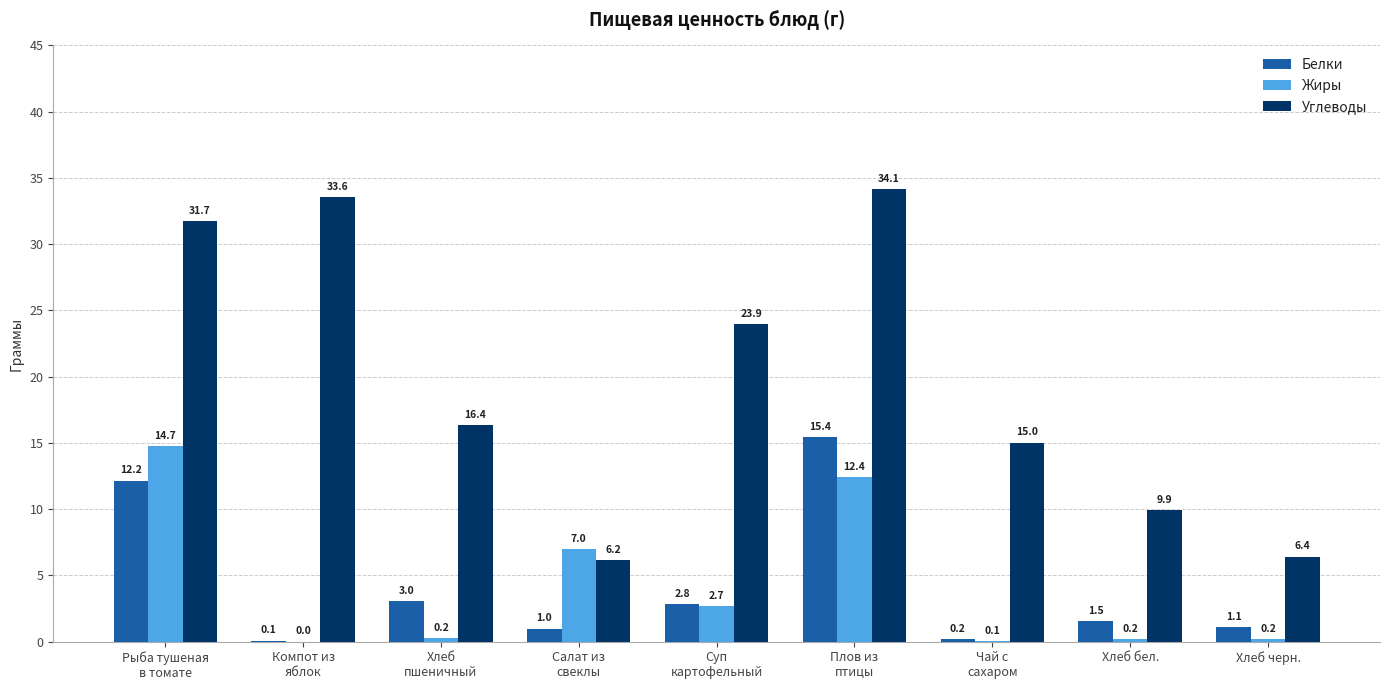

Which series changed the most between Чай с
сахаром and Хлеб бел.?

Углеводы